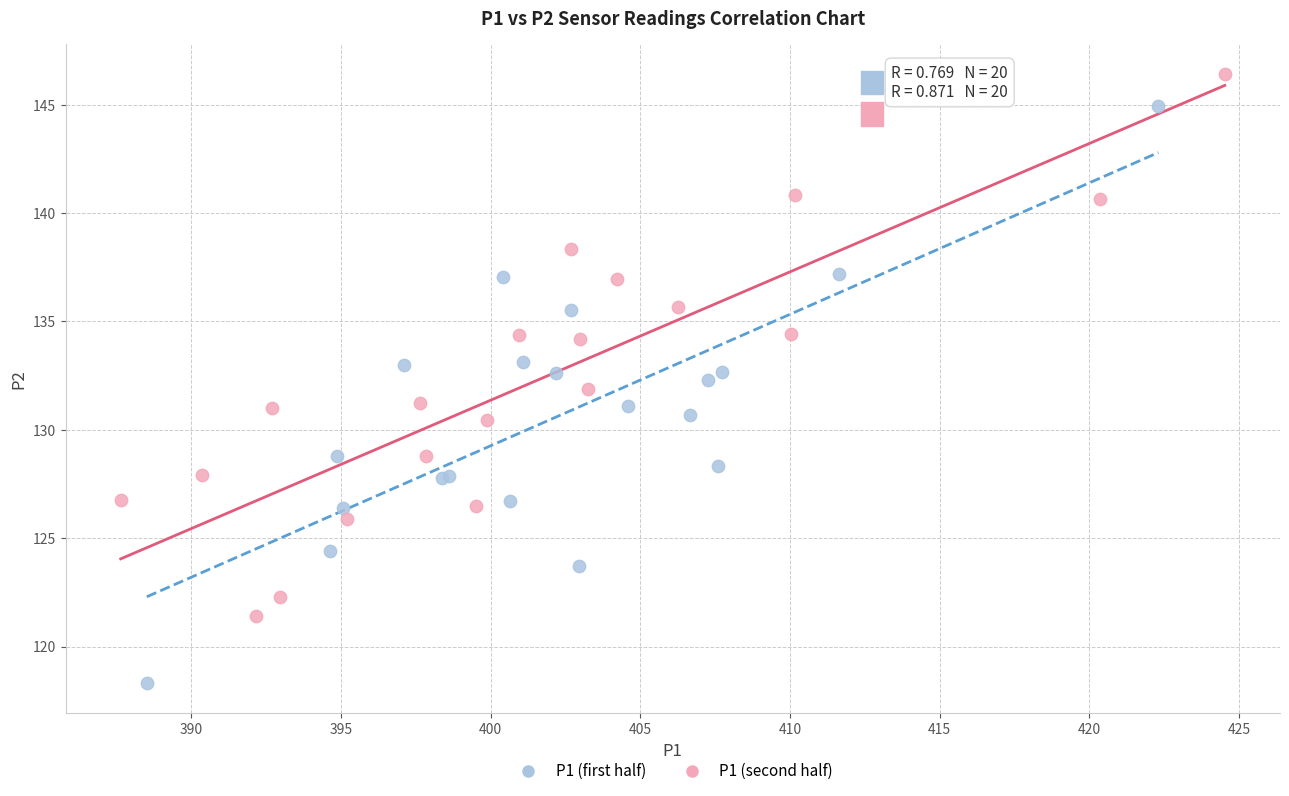

Which series reaches the maximum Y coordinate?

P1 (second half)